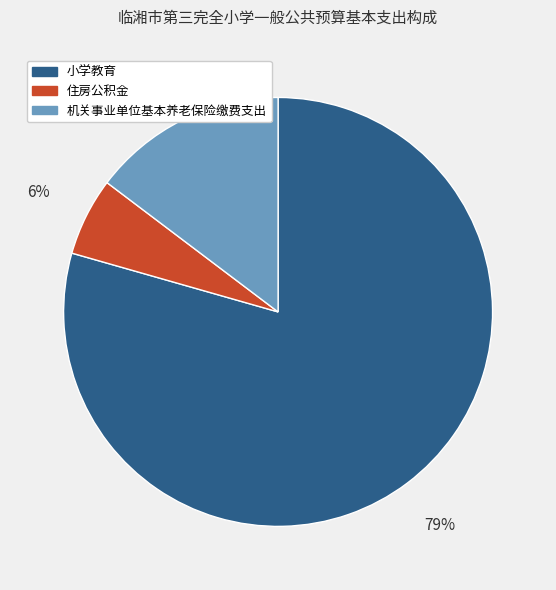

Does 小学教育 represent more than half of the total?

Yes